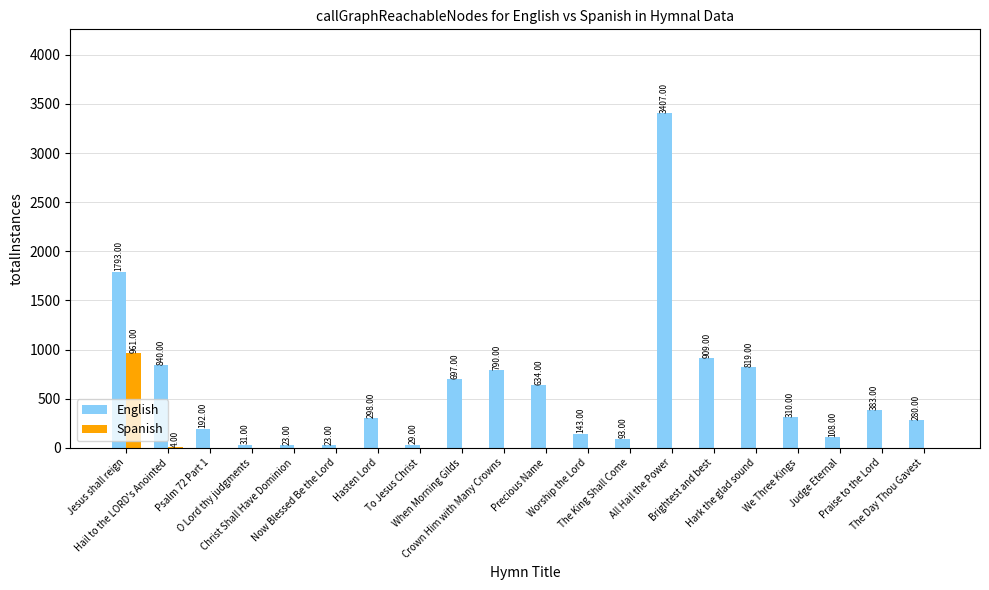

At which category is the sum across all series the highest?

All Hail the Power